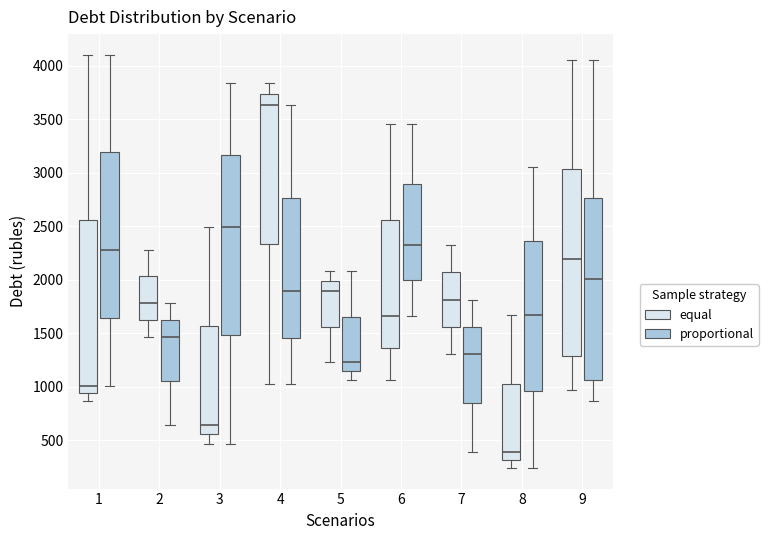

Which box's median line is the highest?

4 (equal)